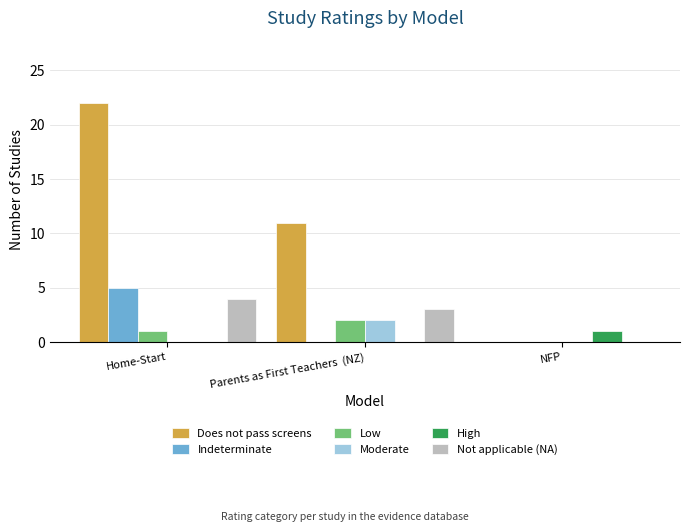

Is it true that High equals 0 at Home-Start?

True